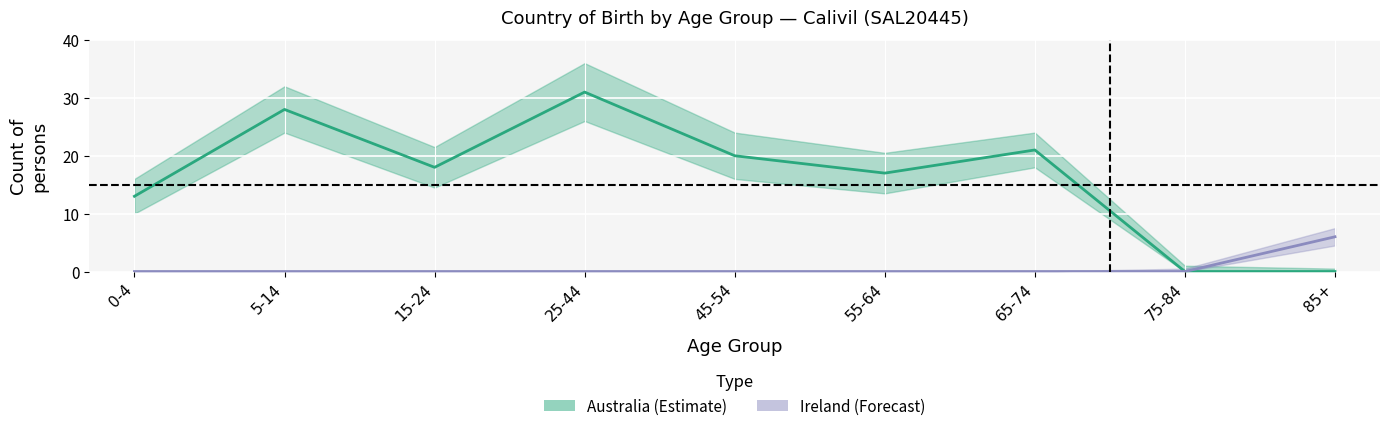

Where is Ireland_lower nearest to the value 0?

0-4